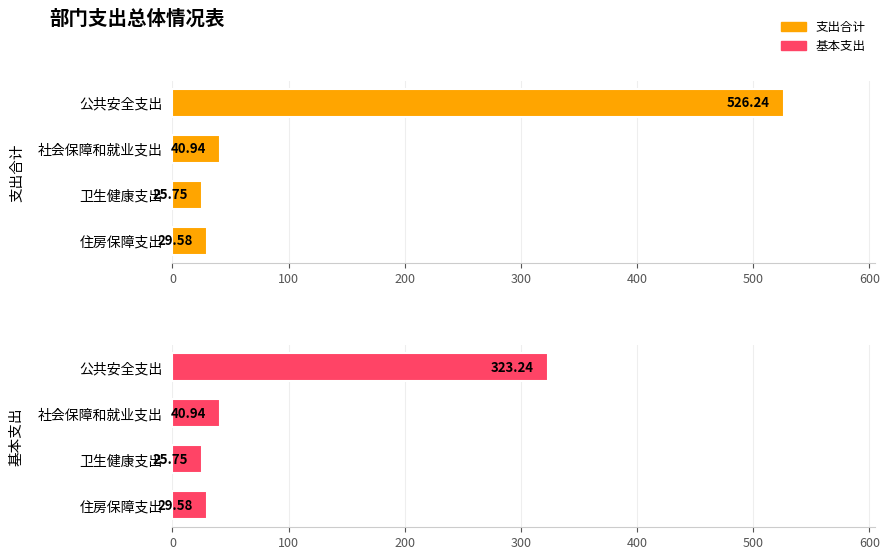

What value does the 基本支出 series have at 卫生健康支出?

25.7